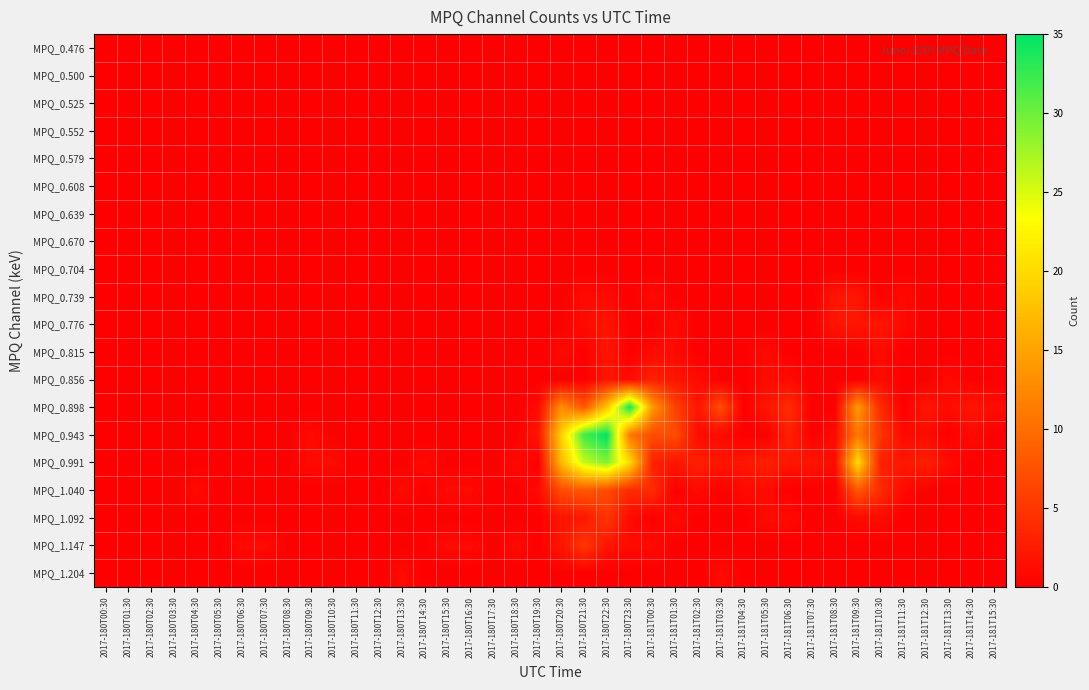

Which has a higher value, 2017-181T13:30 or 2017-181T14:30?

2017-181T13:30